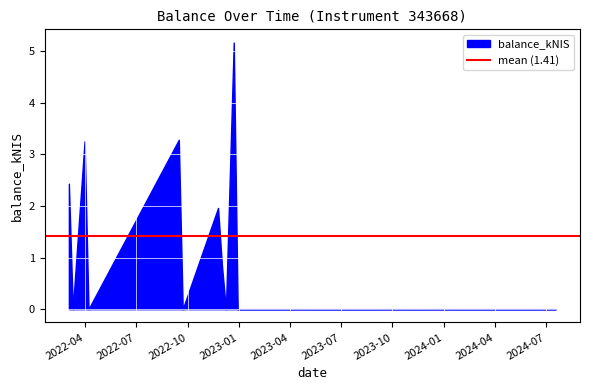

The chart shows a value of 0.0 at 2022-03-10. True or false?

True